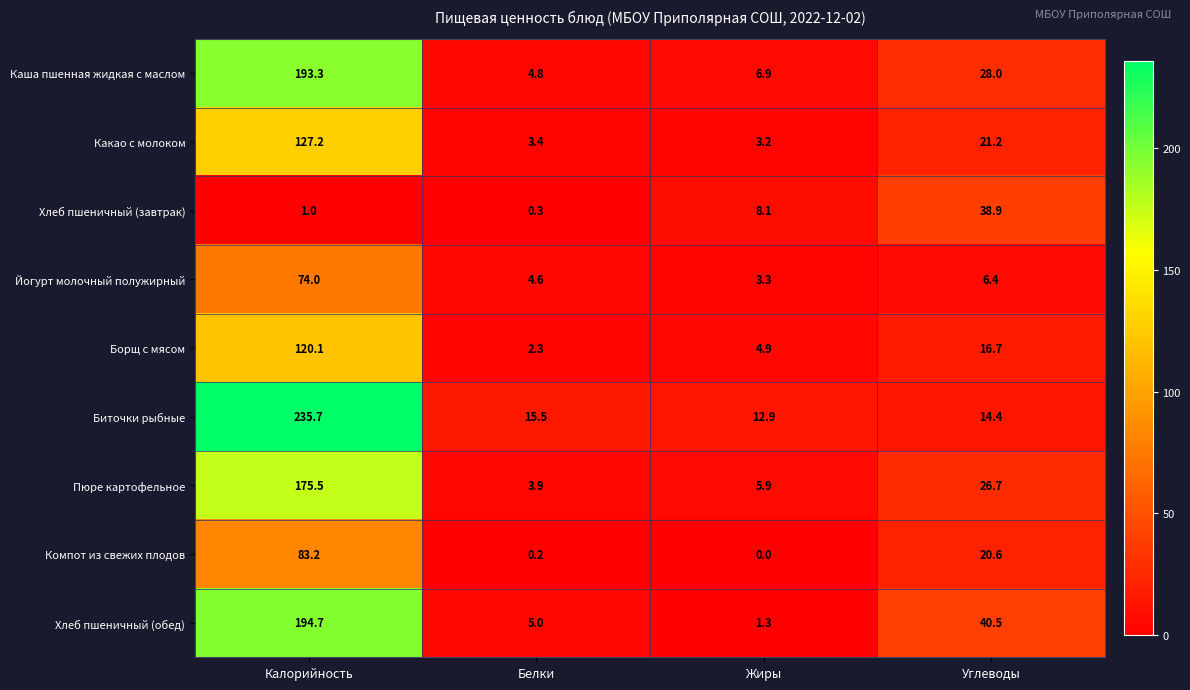

At which label is Биточки рыбные closest to 124?

Белки